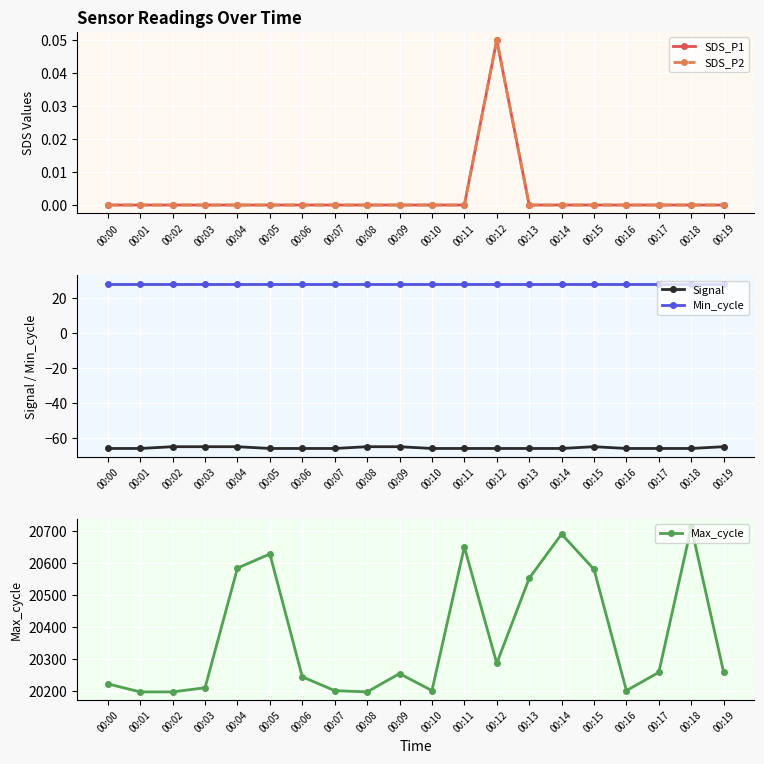

Which has a higher value, 00:03 or 00:07?

00:03